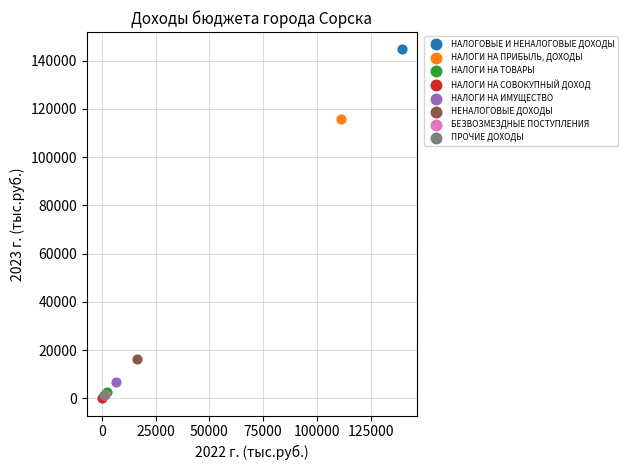

What are all the series names shown in the legend?

НАЛОГОВЫЕ И НЕНАЛОГОВЫЕ ДОХОДЫ, НАЛОГИ НА ПРИБЫЛЬ, ДОХОДЫ, НАЛОГИ НА ТОВАРЫ, НАЛОГИ НА СОВОКУПНЫЙ ДОХОД, НАЛОГИ НА ИМУЩЕСТВО, НЕНАЛОГОВЫЕ ДОХОДЫ, БЕЗВОЗМЕЗДНЫЕ ПОСТУПЛЕНИЯ, ПРОЧИЕ ДОХОДЫ